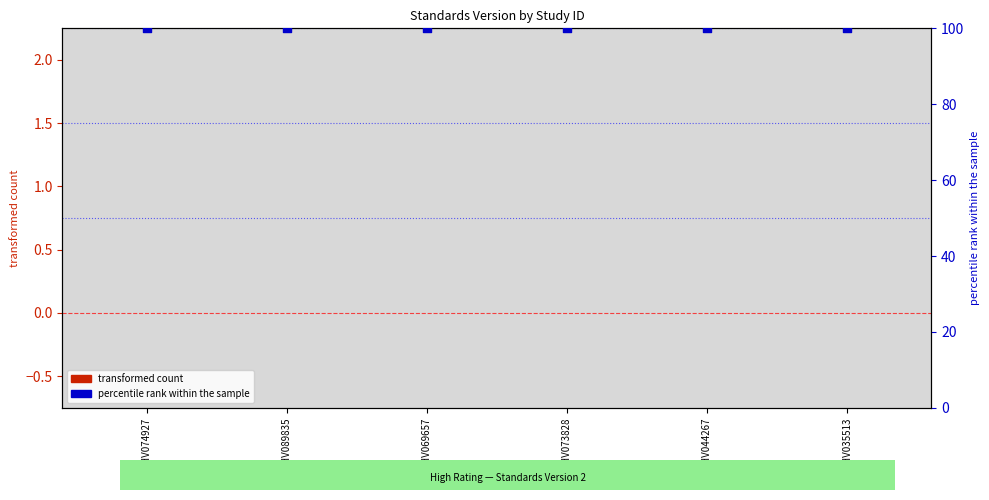

What are all the series names shown in the legend?

transformed count, percentile rank within the sample